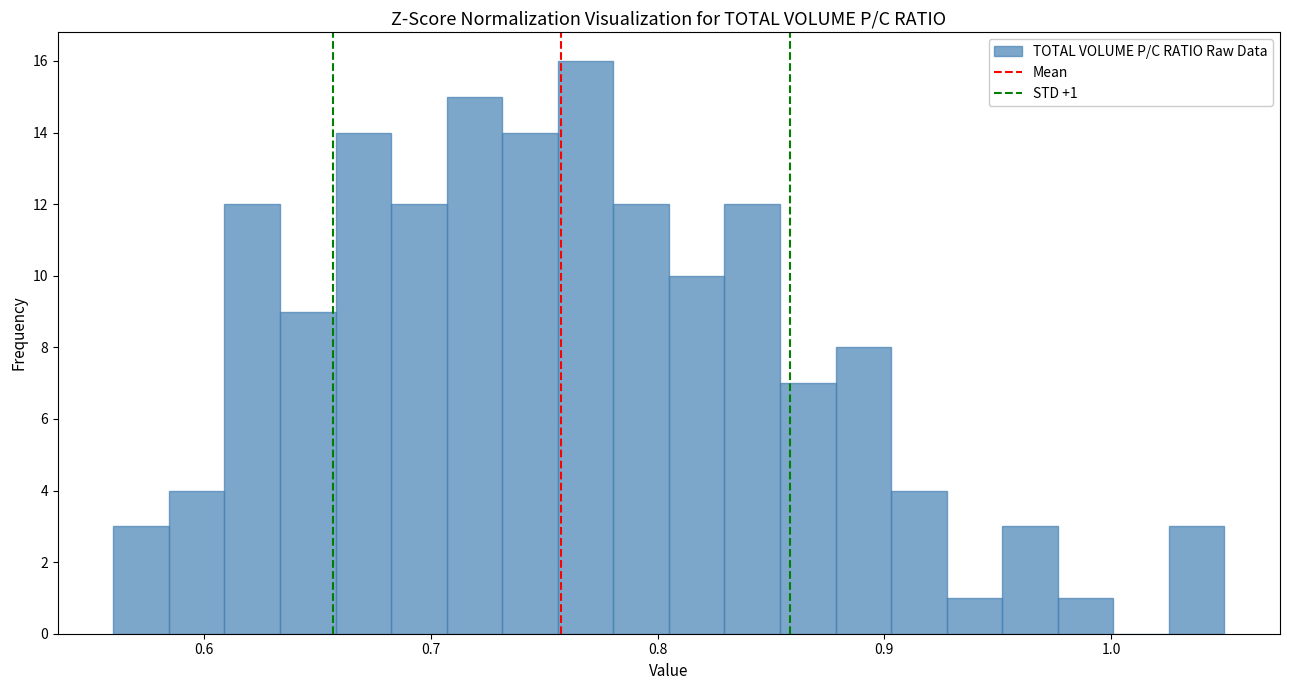

Read against the x-axis, roughly where is the centre of the tallest bar?

0.77